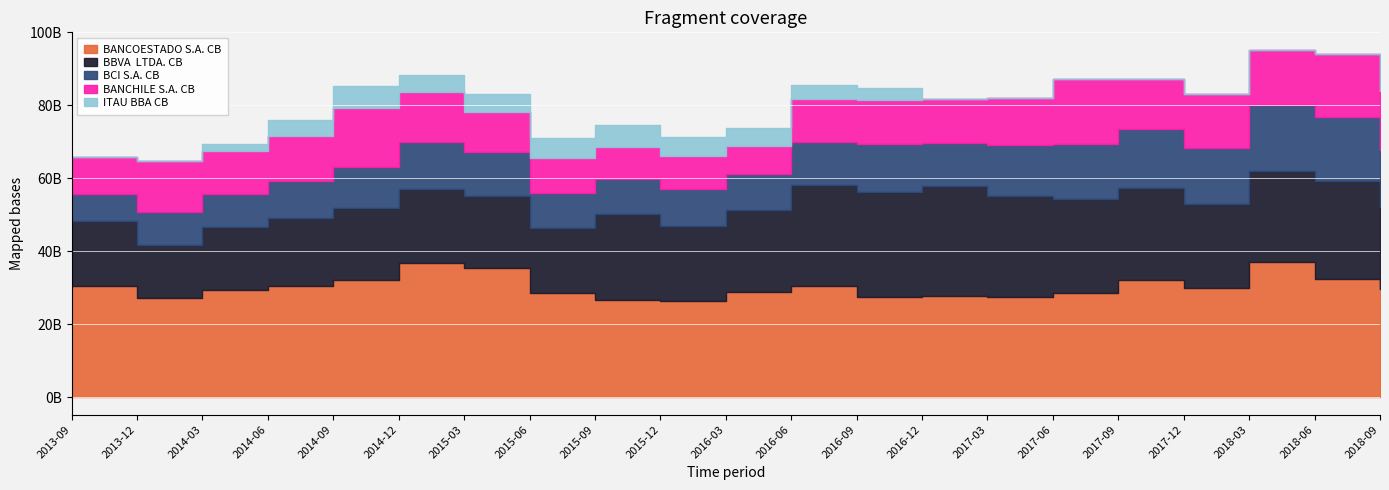

What is the total value across all series at 2015-06?

71038759029.4